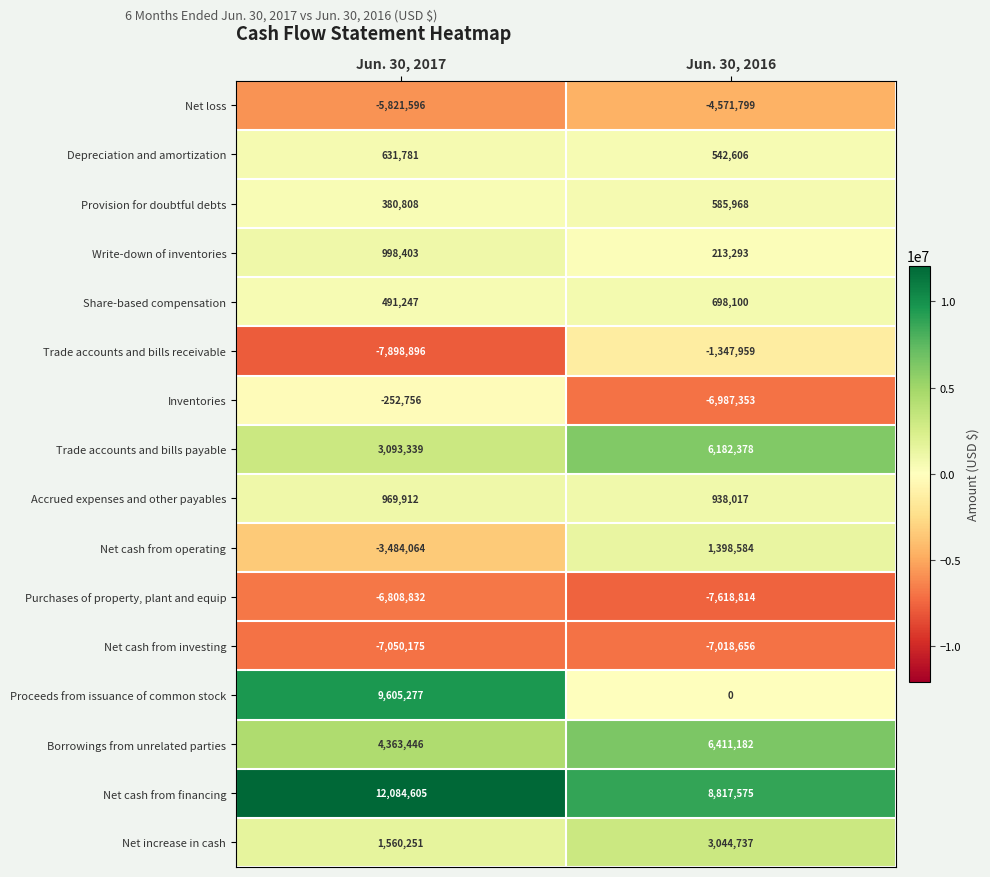

What is the total value across all series at Jun. 30, 2016?

1287859